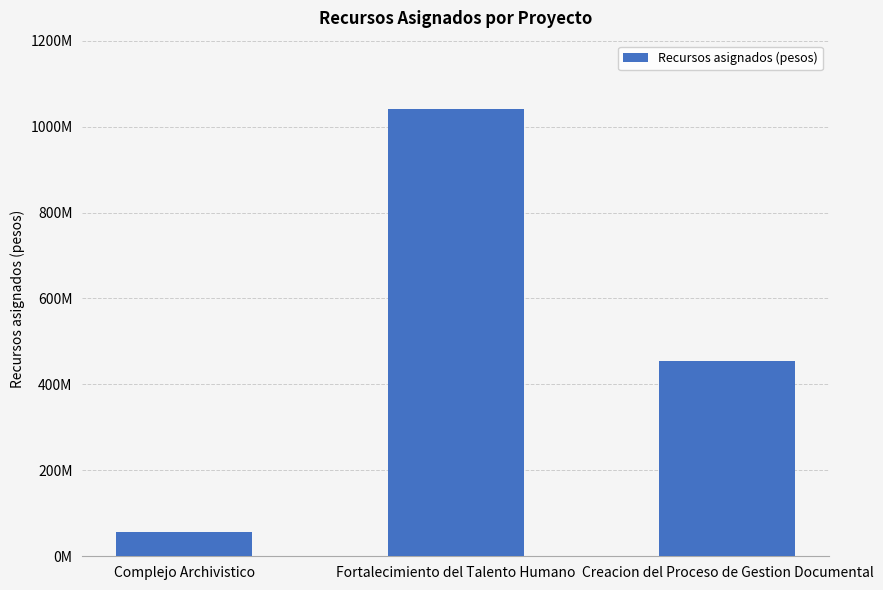

Does the chart contain any negative values?

No